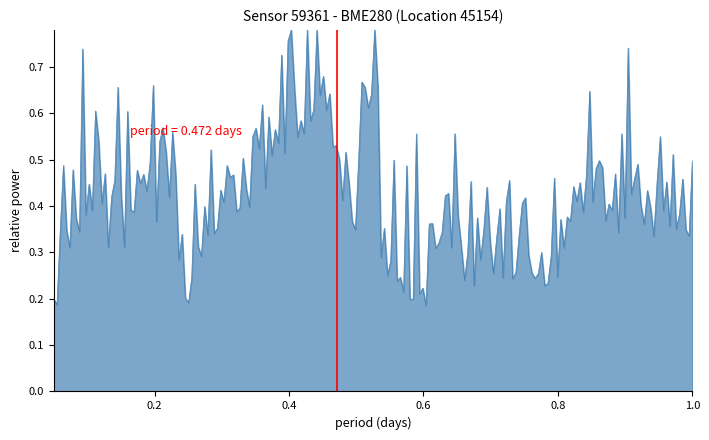

How many lines are shown in the chart?

1